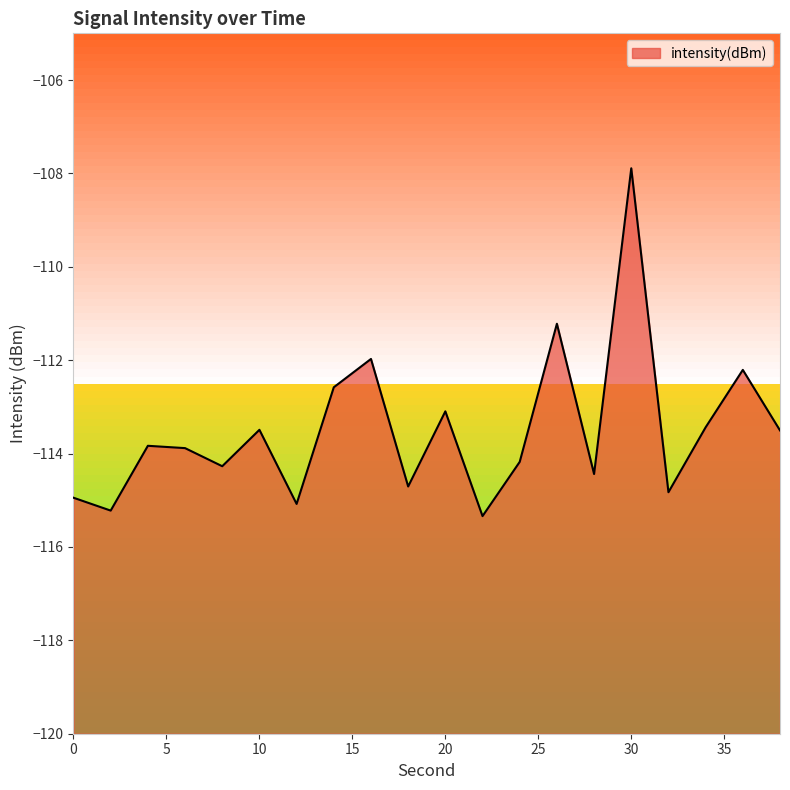

True or false: the data shows -188.6 at 20.

False